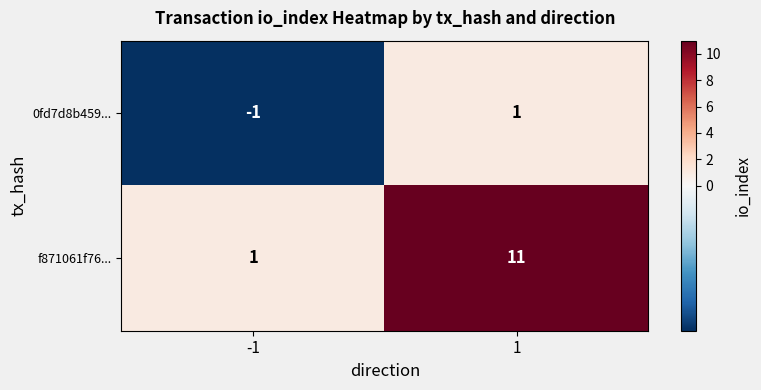

The value of f871061f76... at -1 is 1. True or false?

True